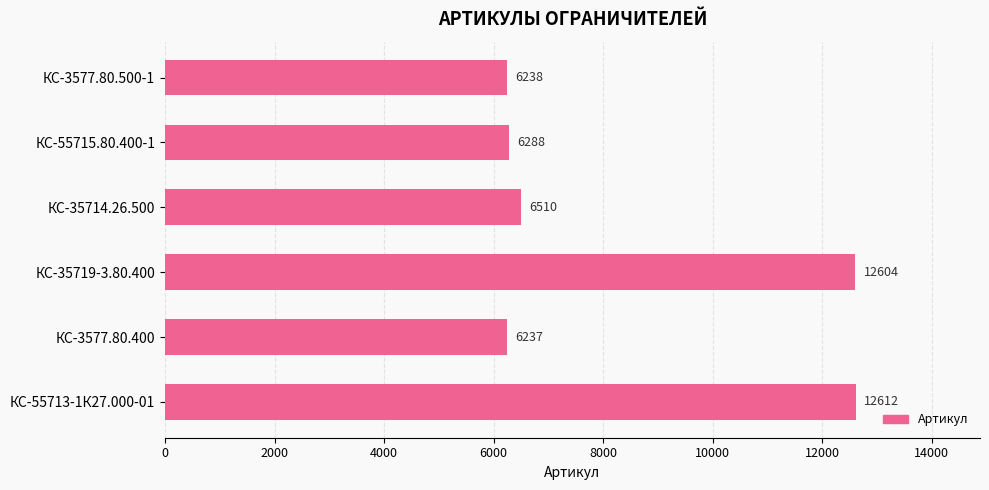

Reading bottom to top, extract all data points from this chart.

КС-55713-1К27.000-01=12612	КС-3577.80.400=6237	КС-35719-3.80.400=12604	КС-35714.26.500=6510	КС-55715.80.400-1=6288	КС-3577.80.500-1=6238